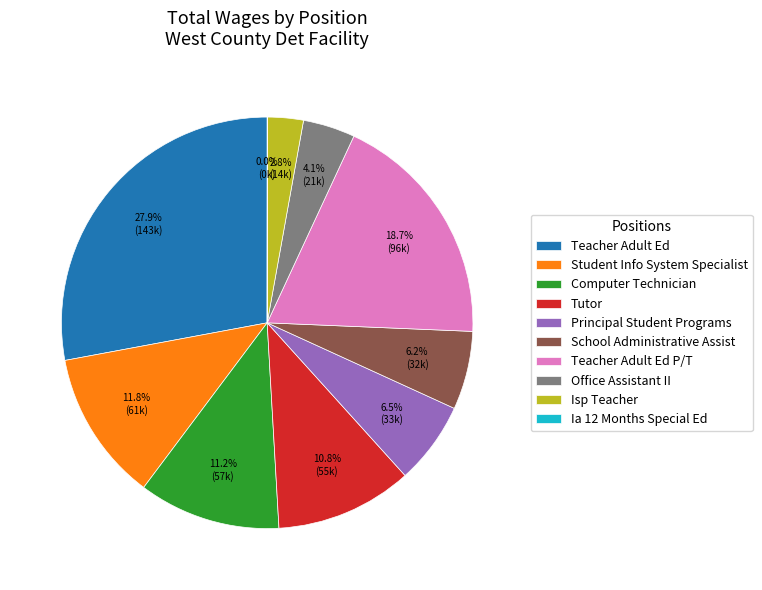

Does Teacher Adult Ed P/T represent more than half of the total?

No